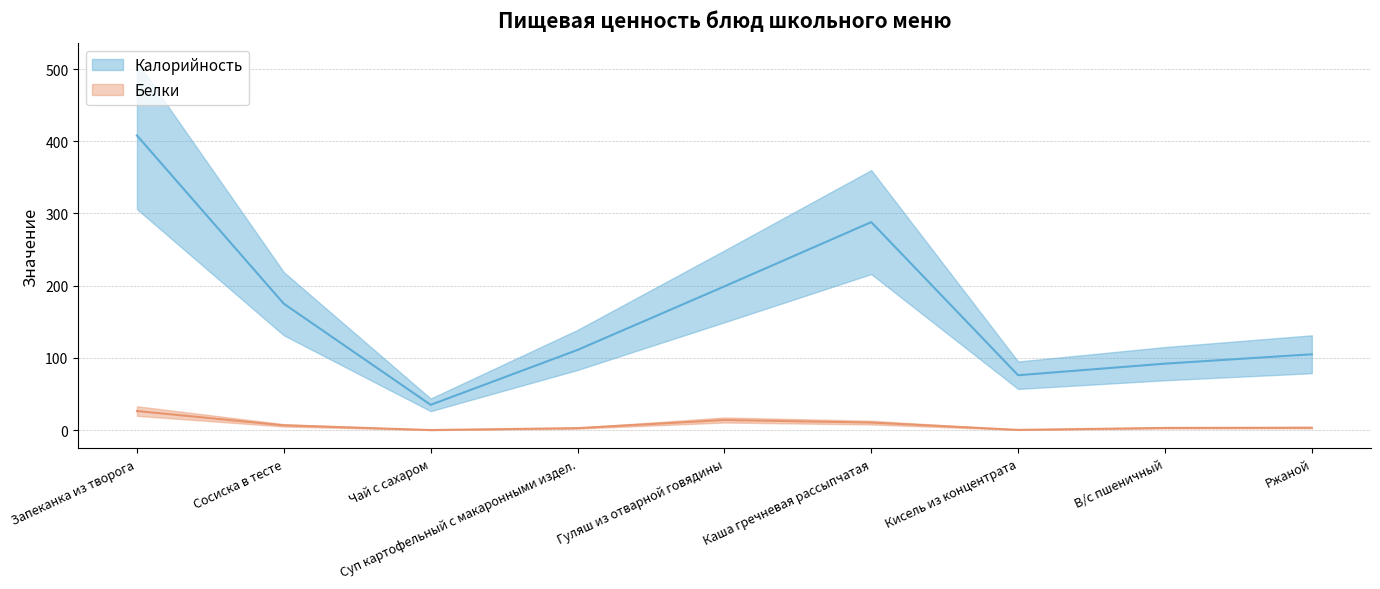

True or false: Калорийность and Белки cross at least once.

False